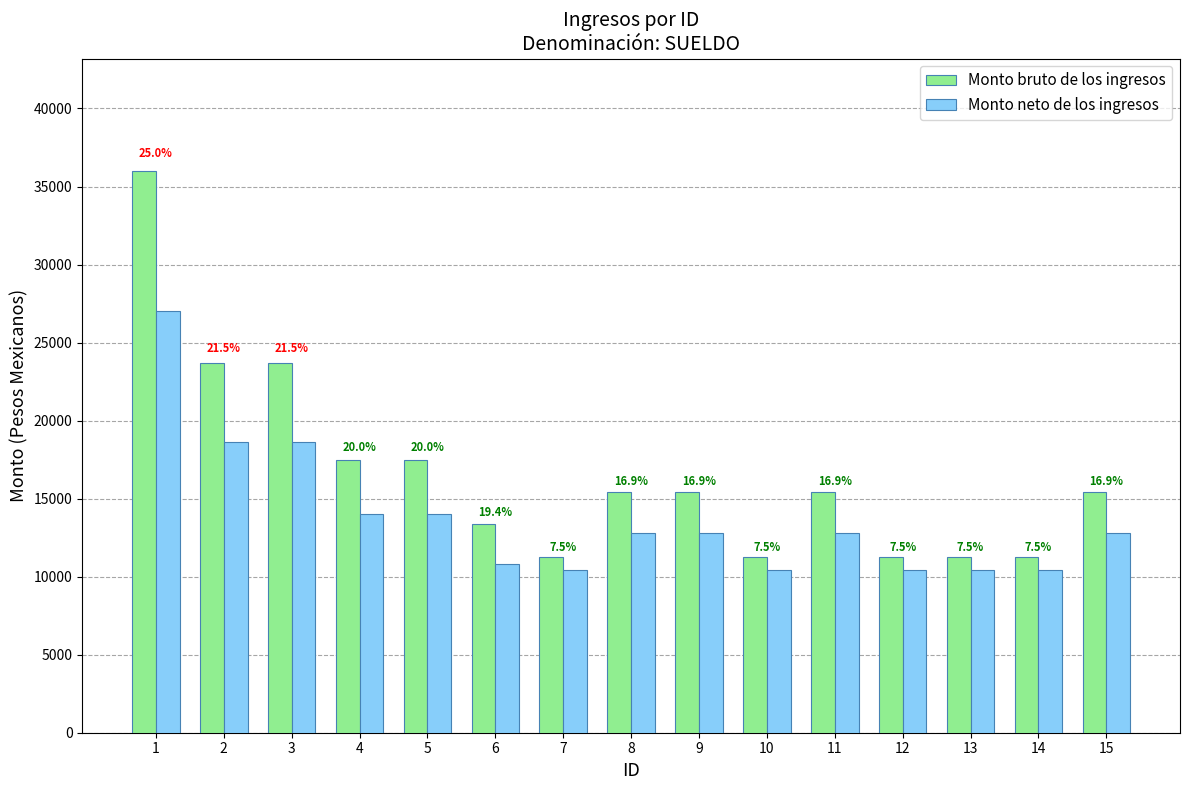

Which series has the largest total across all categories?

Monto bruto de los ingresos